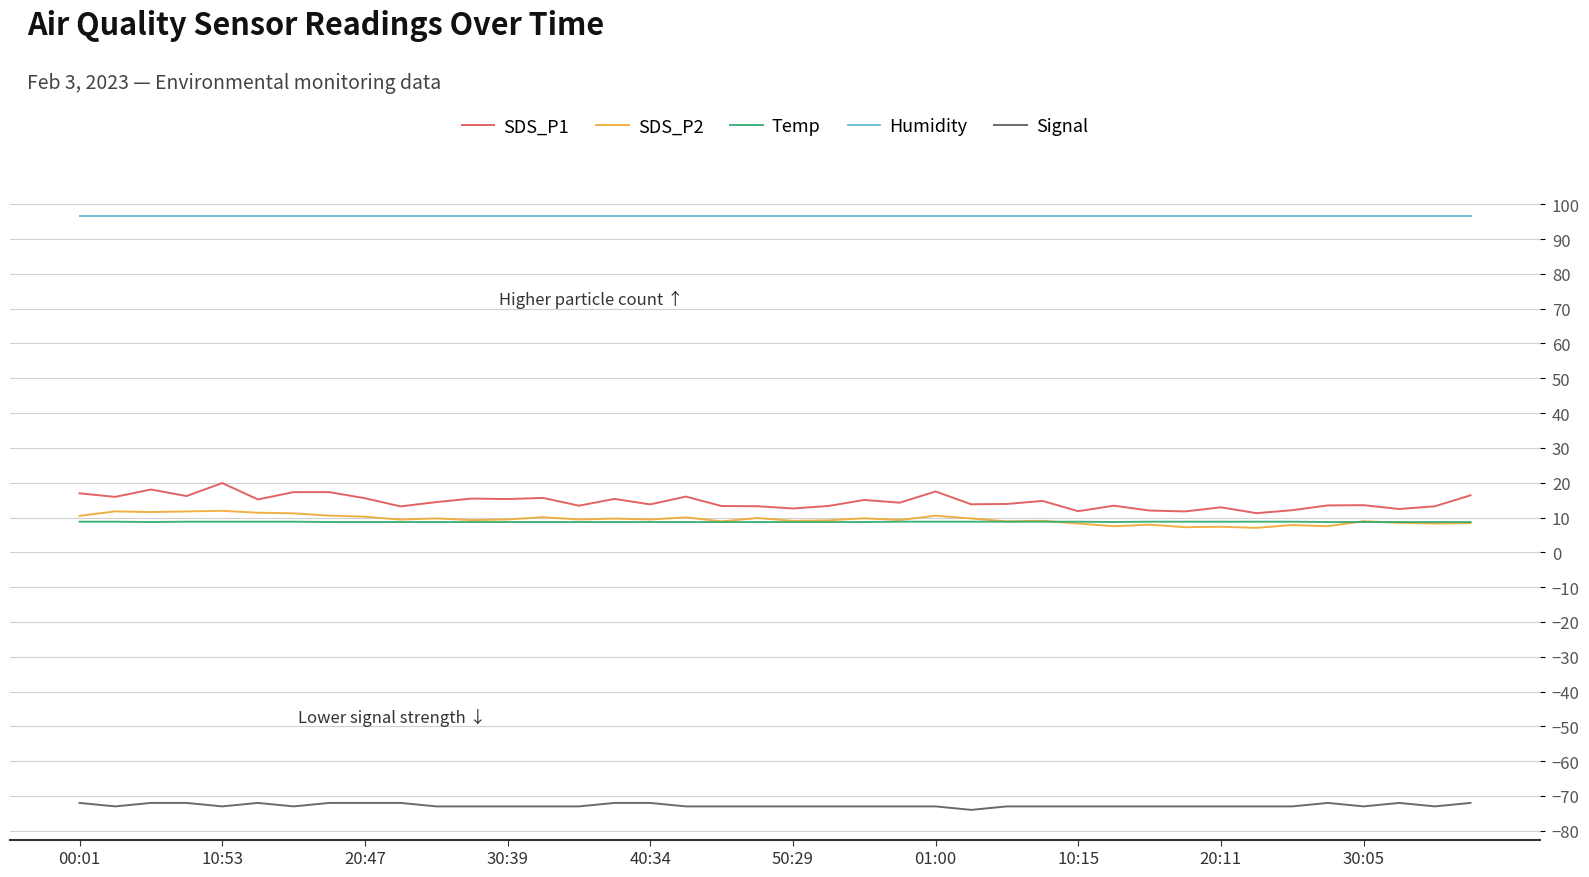

True or false: SDS_P1 and Signal cross at least once.

False